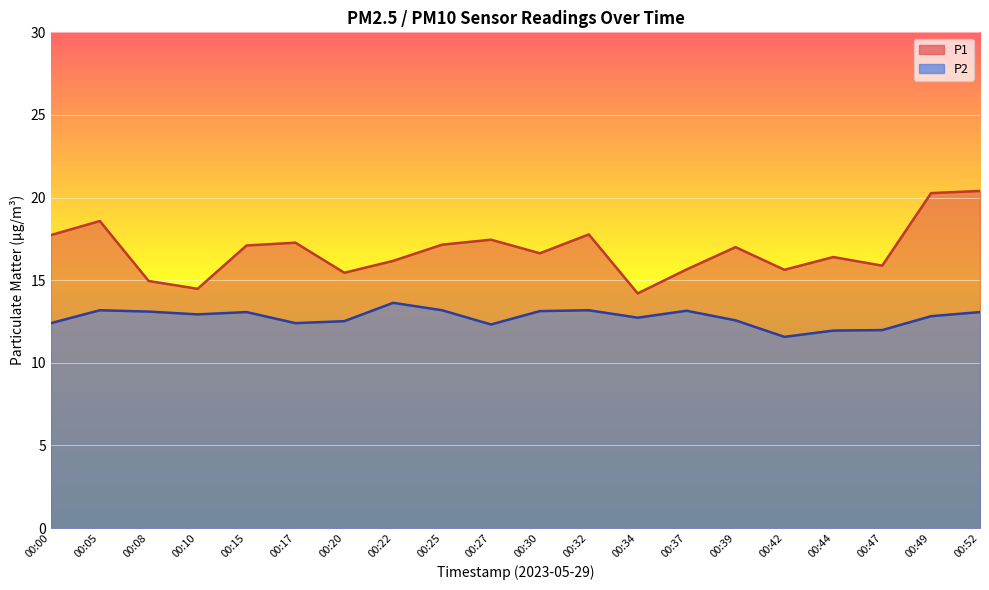

Reading left to right, extract all data points from this chart.

P1: 17.7	18.6	14.9	14.5	17.1	17.3	15.4	16.2	17.1	17.4	16.6	17.8	14.2	15.7	17.0	15.6	16.4	15.9	20.3	20.4
P2: 12.4	13.2	13.1	12.9	13.1	12.4	12.5	13.6	13.2	12.3	13.1	13.2	12.7	13.2	12.6	11.6	11.9	12.0	12.8	13.1